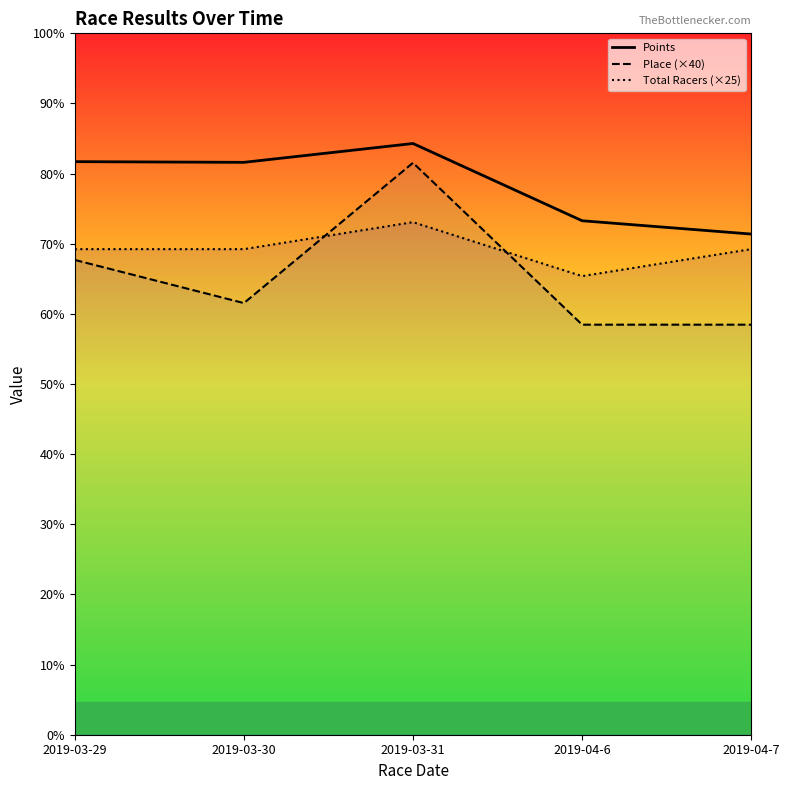

Reading left to right, extract all data points from this chart.

Points: 531.1	530.4	547.9	476.3	464.0
Place (×40): 440.0	400.0	530.0	380.0	380.0
Total Racers (×25): 450.0	450.0	475.0	425.0	450.0